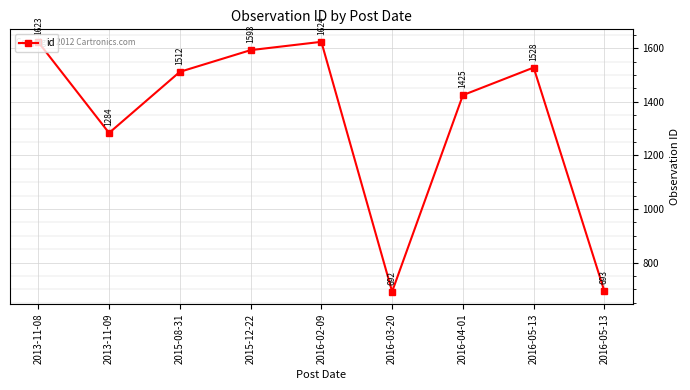

What is the minimum value shown in the chart?

692